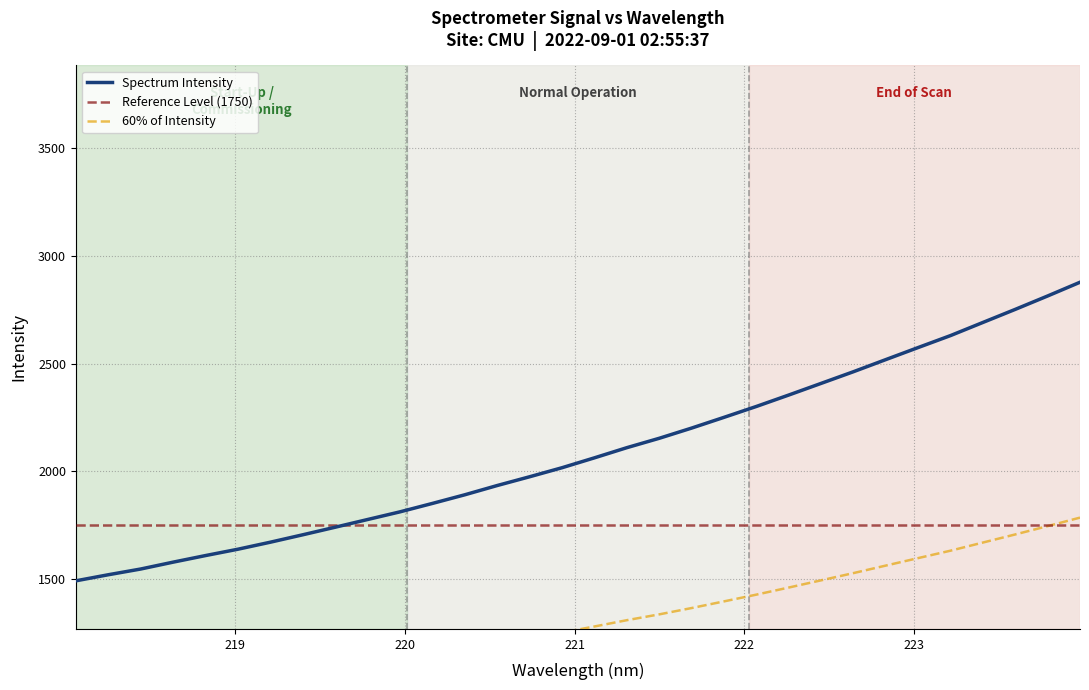

What is the minimum value shown in the chart?

1490.7